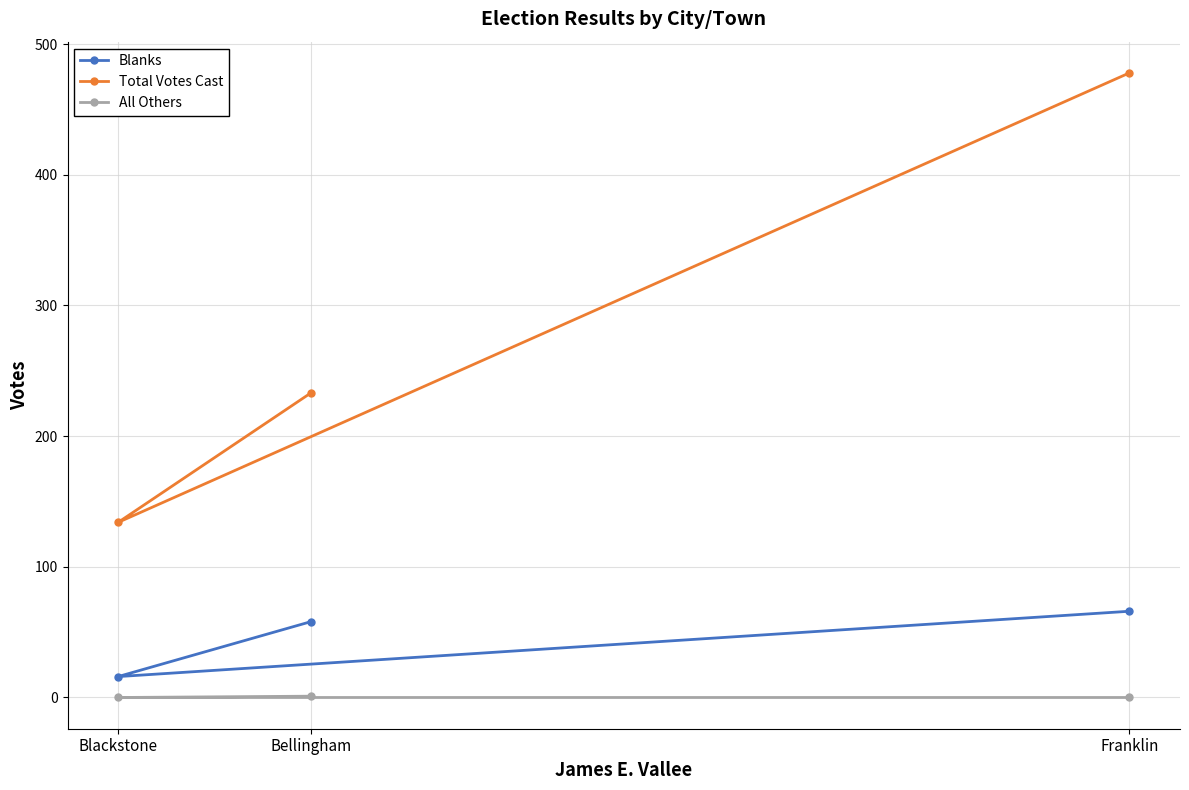

What is the difference between the second highest and minimum values in the Total Votes Cast series?

99